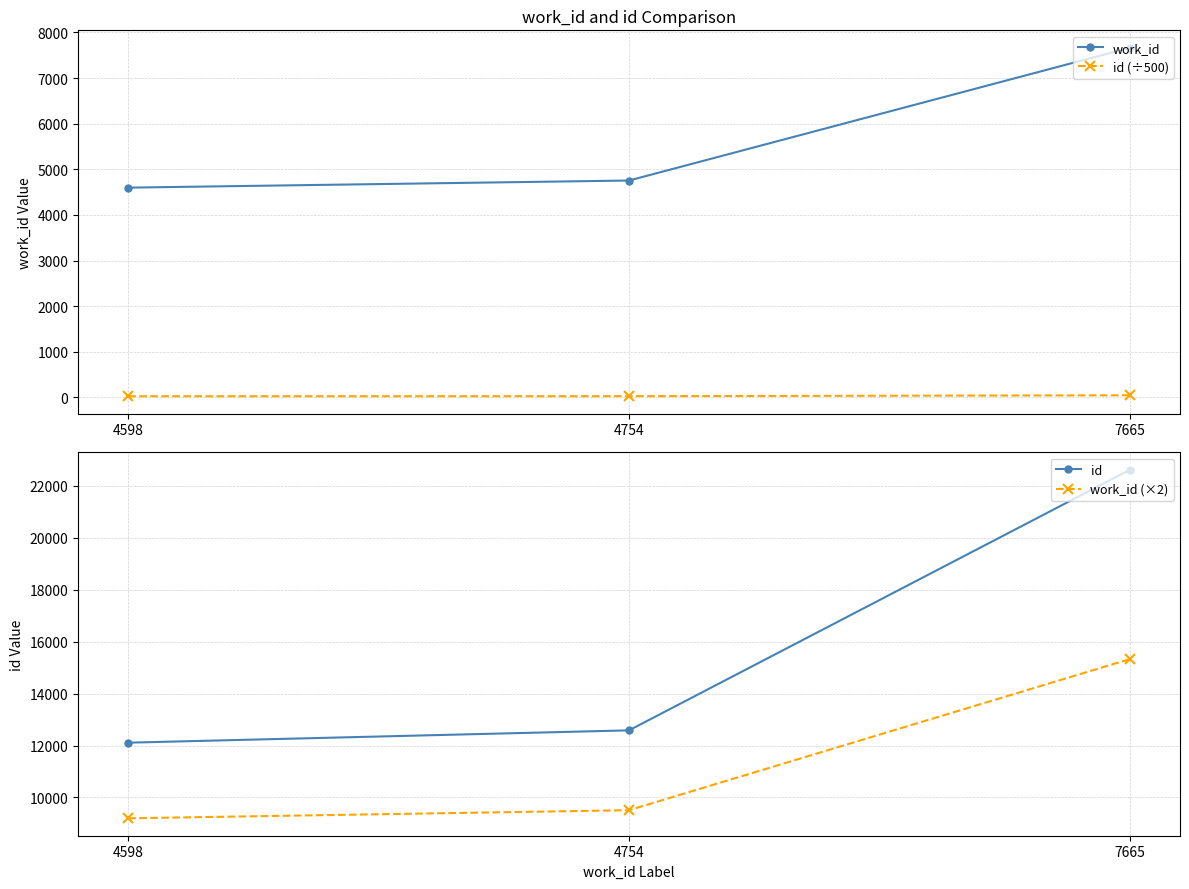

What is the difference between the work_id (×2) values at 4598 and 4754?

312